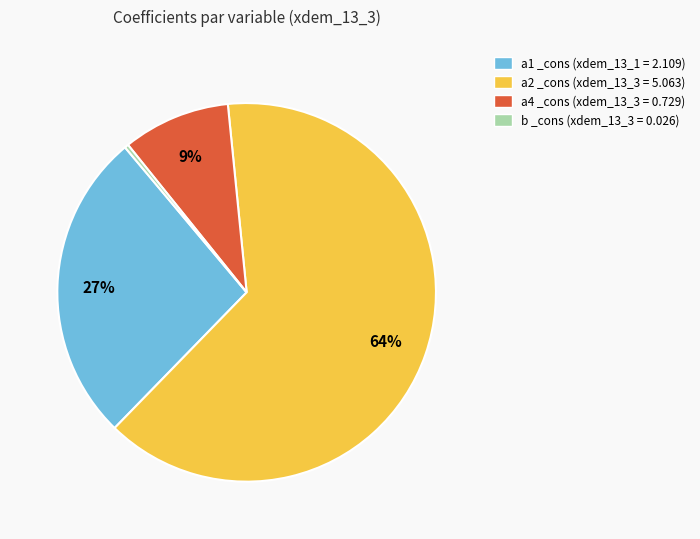

The a4 _cons (xdem_13_3 = 0.729) slice represents 9% of the pie. True or false?

True